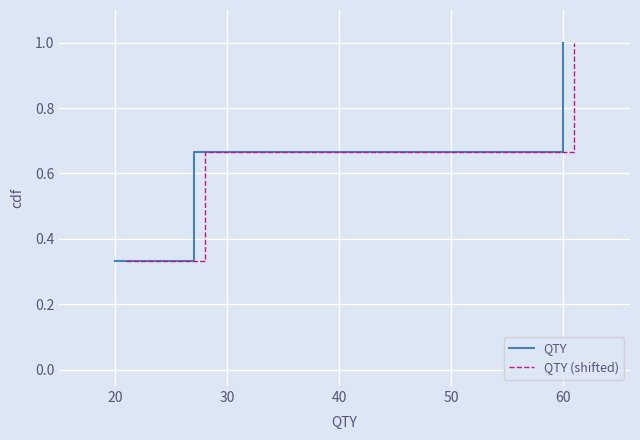

Is it true that QTY equals 1.0 at 60?

True